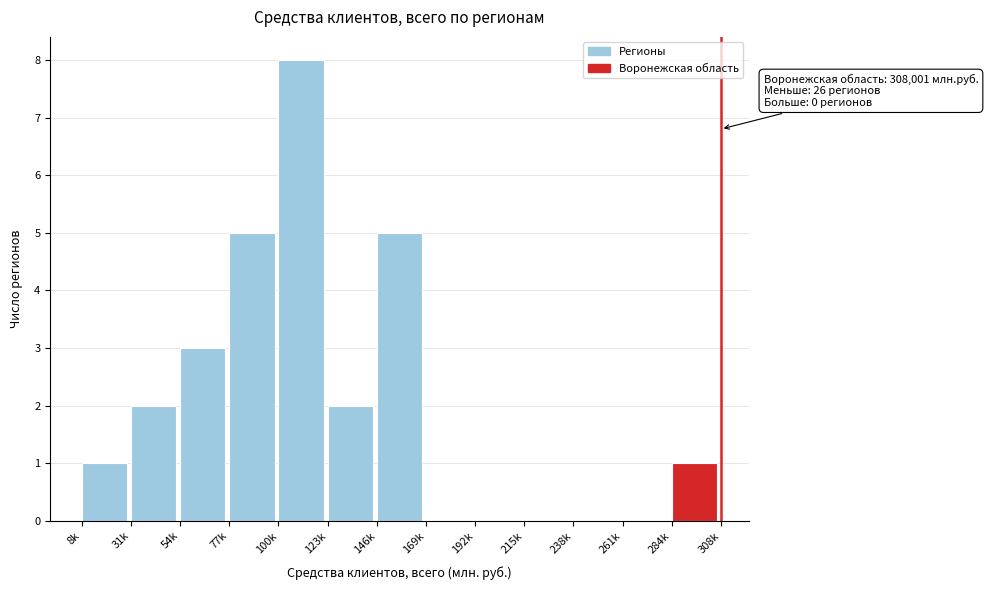

Reading left to right, extract all data points from this chart.

8k=1	31k=2	54k=3	77k=5	100k=8	123k=2	146k=5	169k=0	192k=0	215k=0	238k=0	261k=0	284k=1